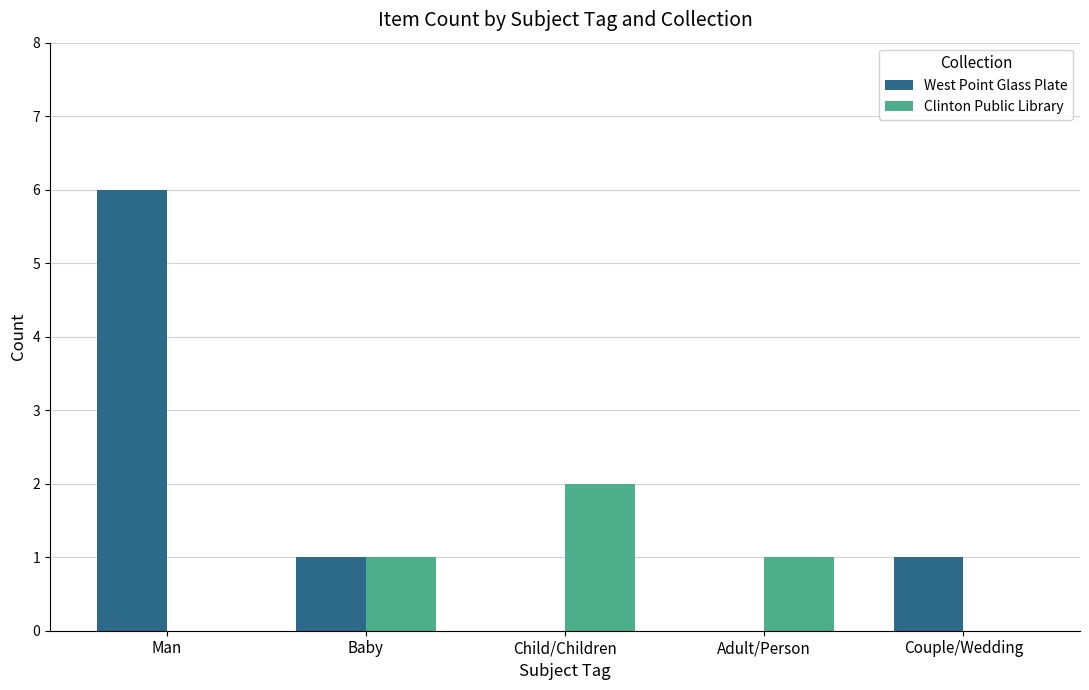

The Clinton Public Library series shows 0 at Couple/Wedding. True or false?

True